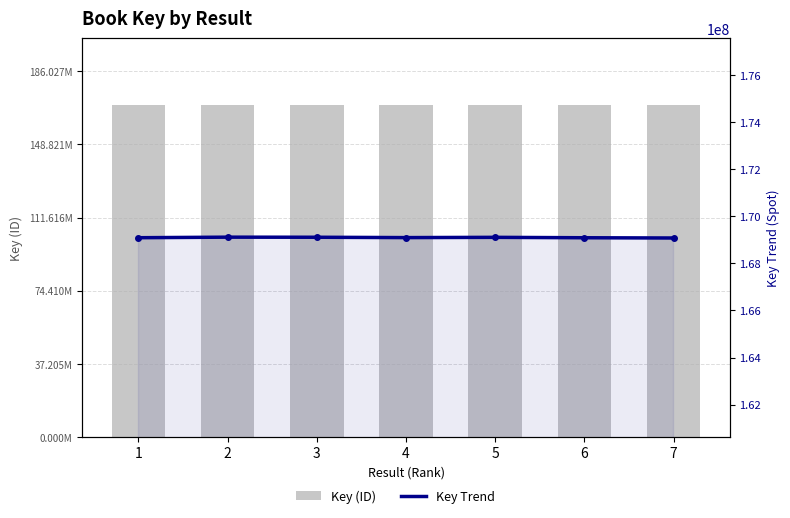

Reading left to right, what are all the values shown in this chart?

Key (ID): 1=169092239	2=169115485	3=169111660	4=169096855	5=169107930	6=169090470	7=169080189
Key Trend: 1=169092239	2=169115485	3=169111660	4=169096855	5=169107930	6=169090470	7=169080189